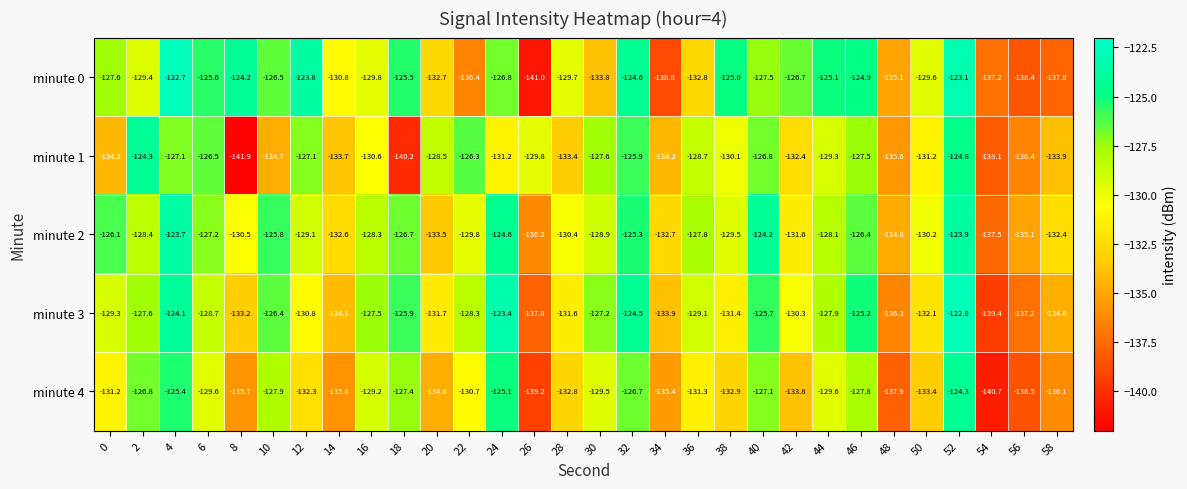

How many values in the minute 4 series exceed -131?

14